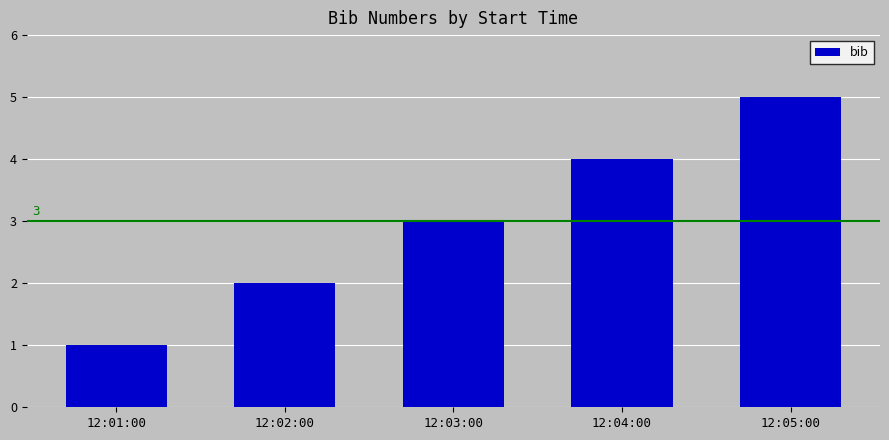

What is the maximum value shown in the chart?

5